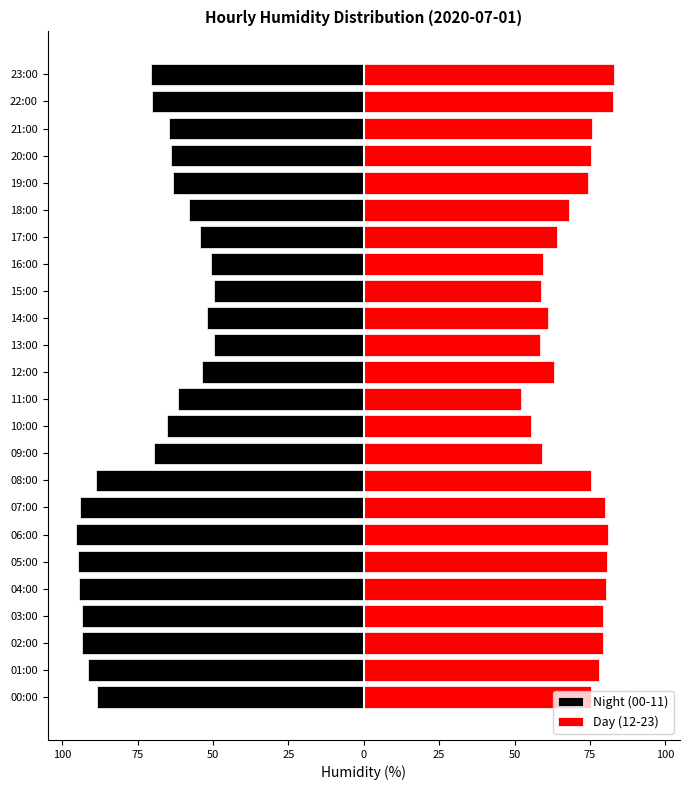

Is it true that Day (12-23) equals 26.5 at 15:00?

False